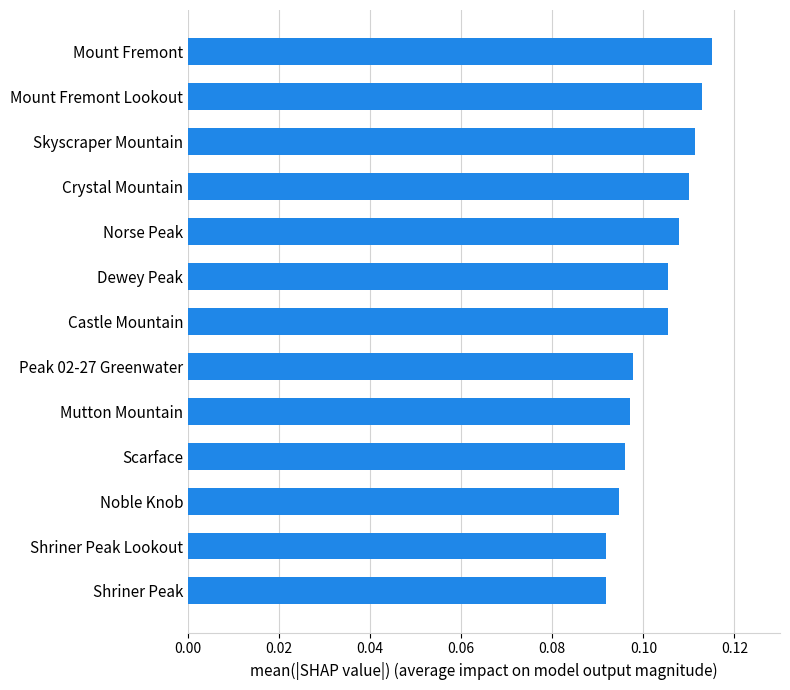

True or false: the data shows 0.2 at Dewey Peak.

False